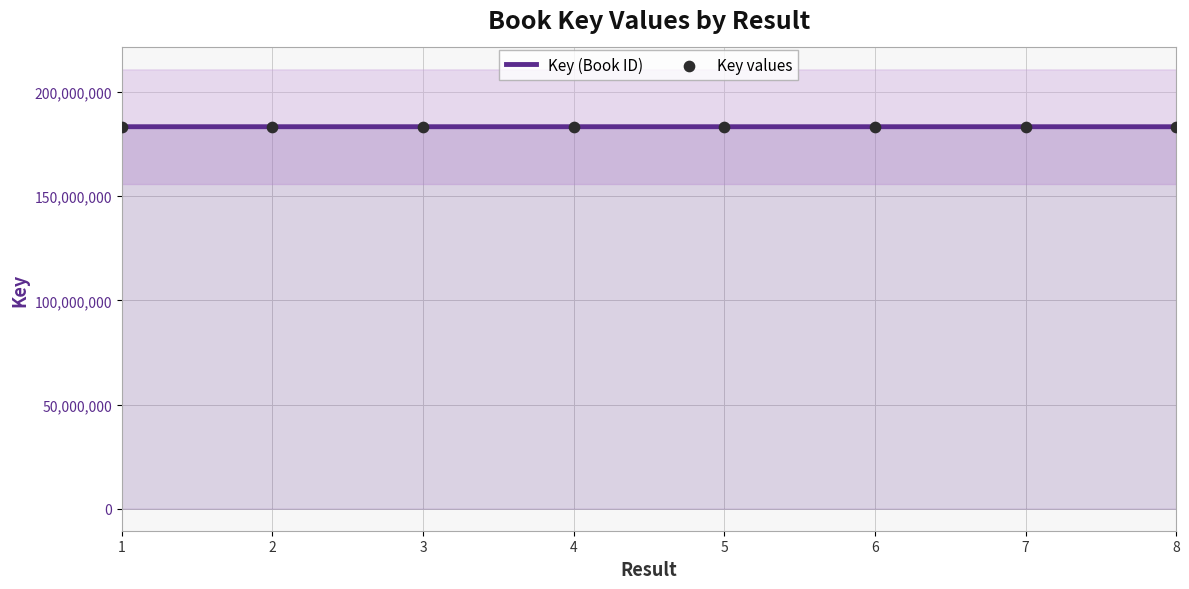

Which series reaches the maximum Y coordinate?

Key (Book ID)